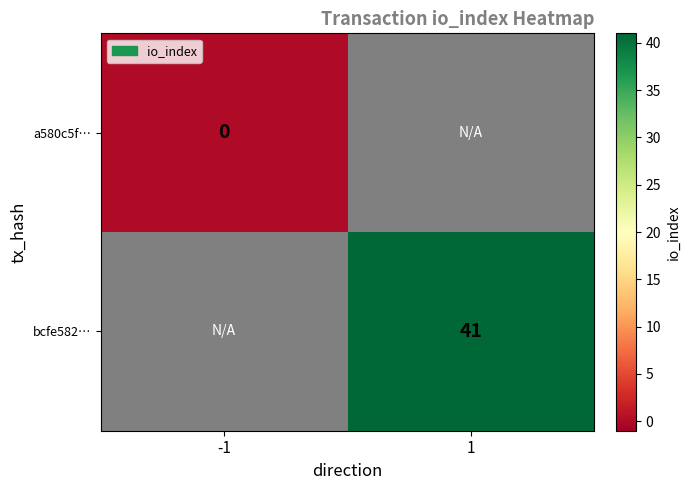

The bcfe582… series shows 41 at 1. True or false?

True